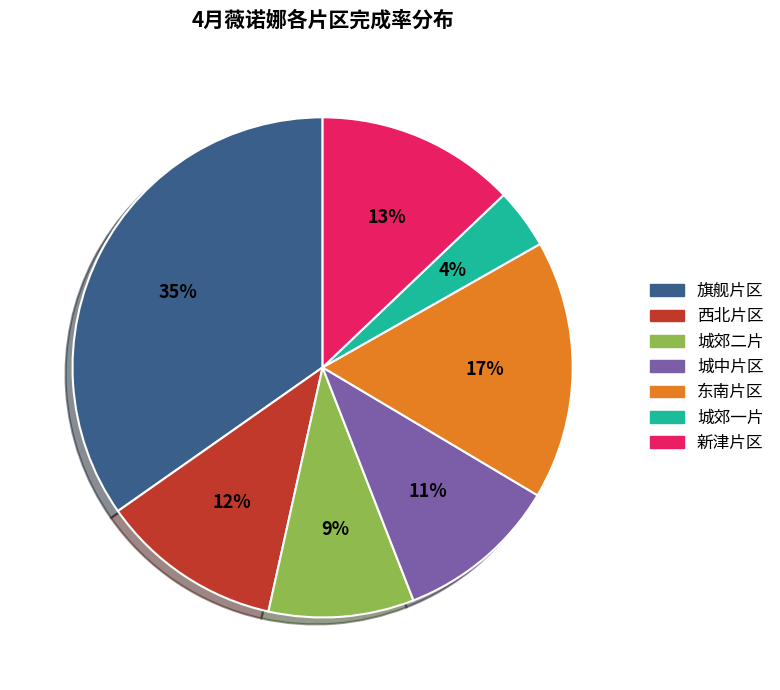

Rank the categories by value from highest to lowest.

旗舰片区, 东南片区, 新津片区, 西北片区, 城中片区, 城郊二片, 城郊一片